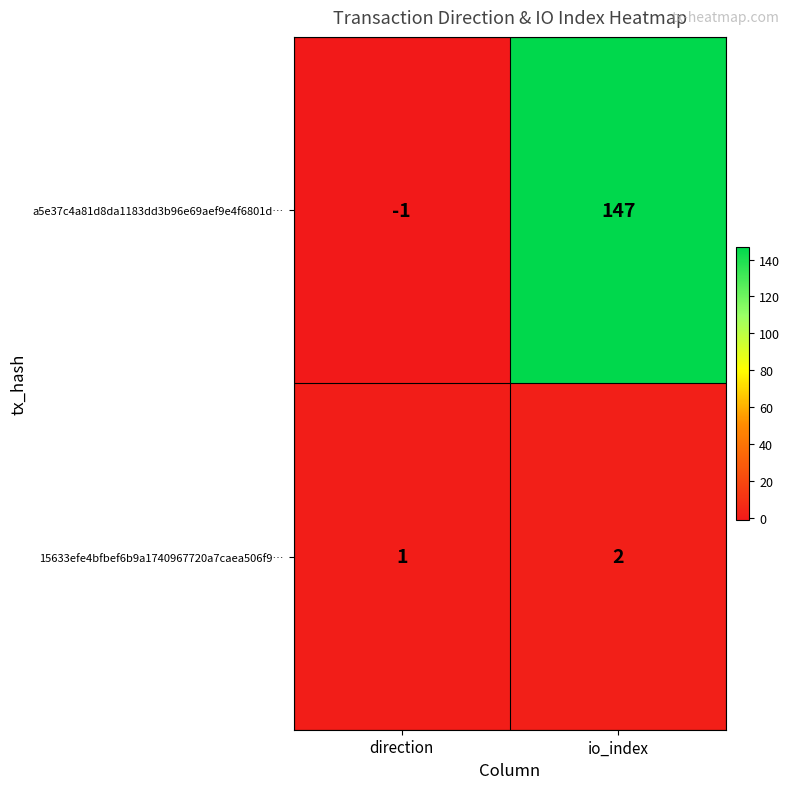

How many distinct data groups are displayed?

2